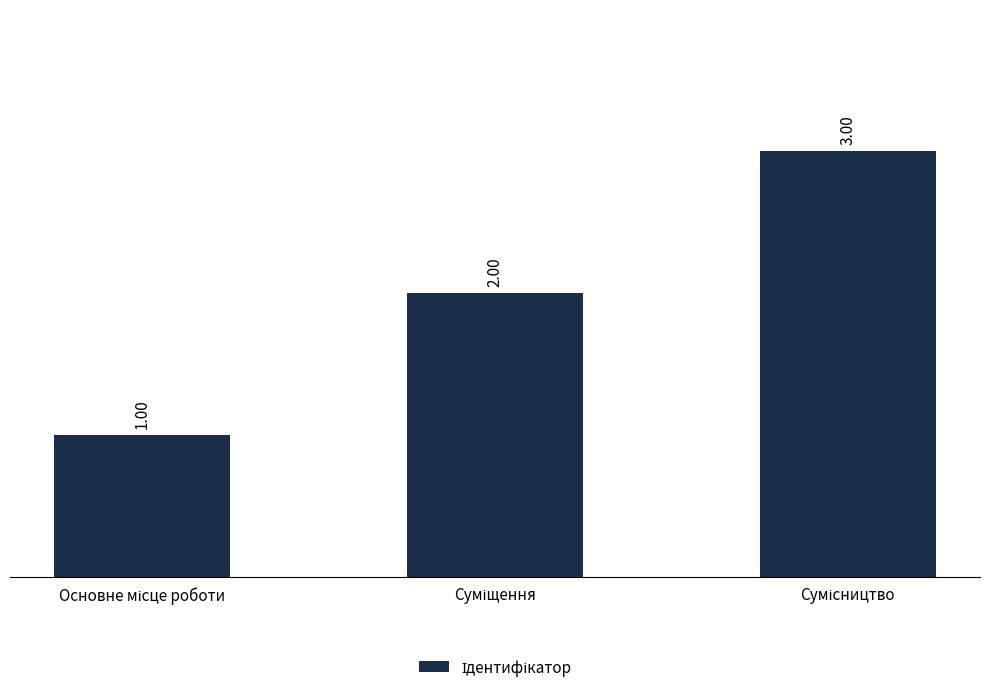

What is the sum of all values?

6